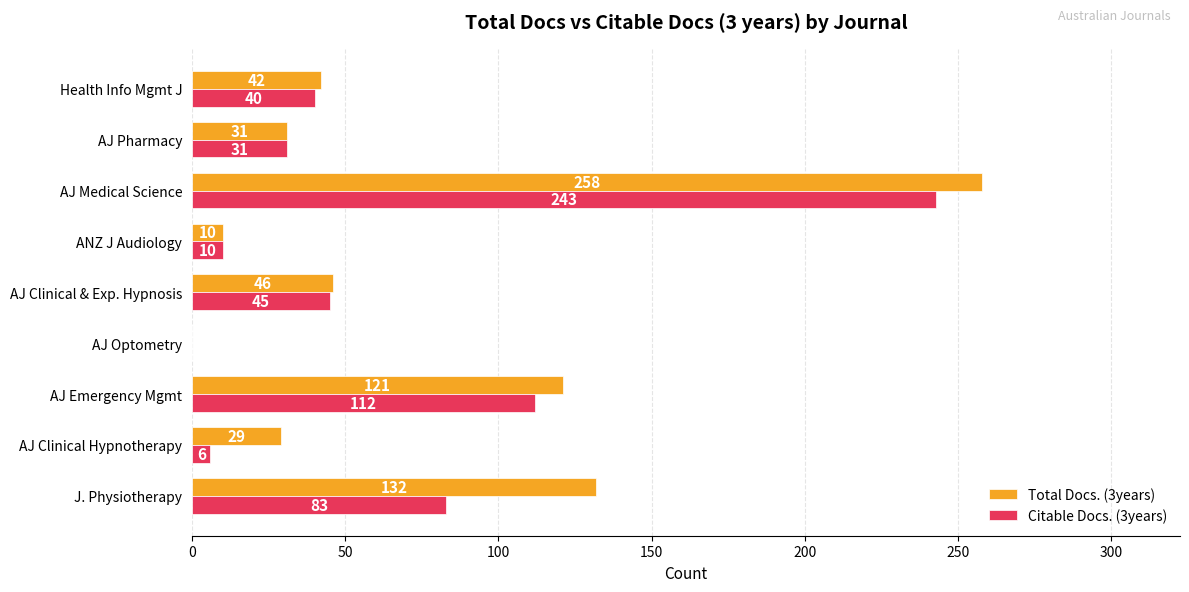

The value of Citable Docs. (3years) at AJ Clinical Hypnotherapy is 6. True or false?

True